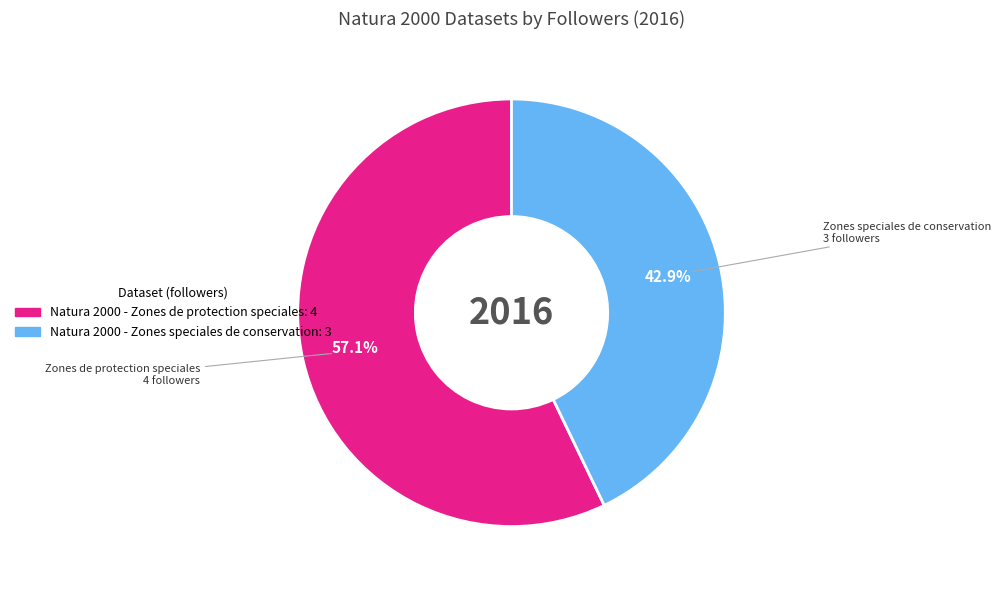

To the nearest percent, what is the average slice percentage?

50%